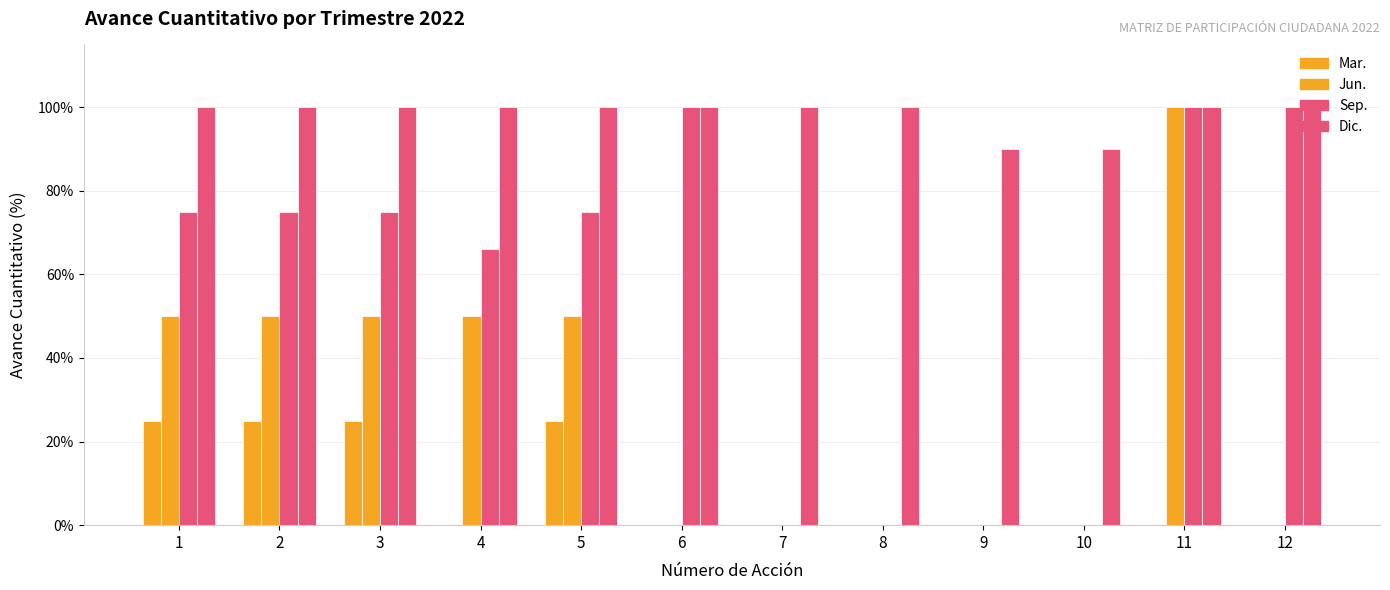

Count the number of categories in the chart.

12